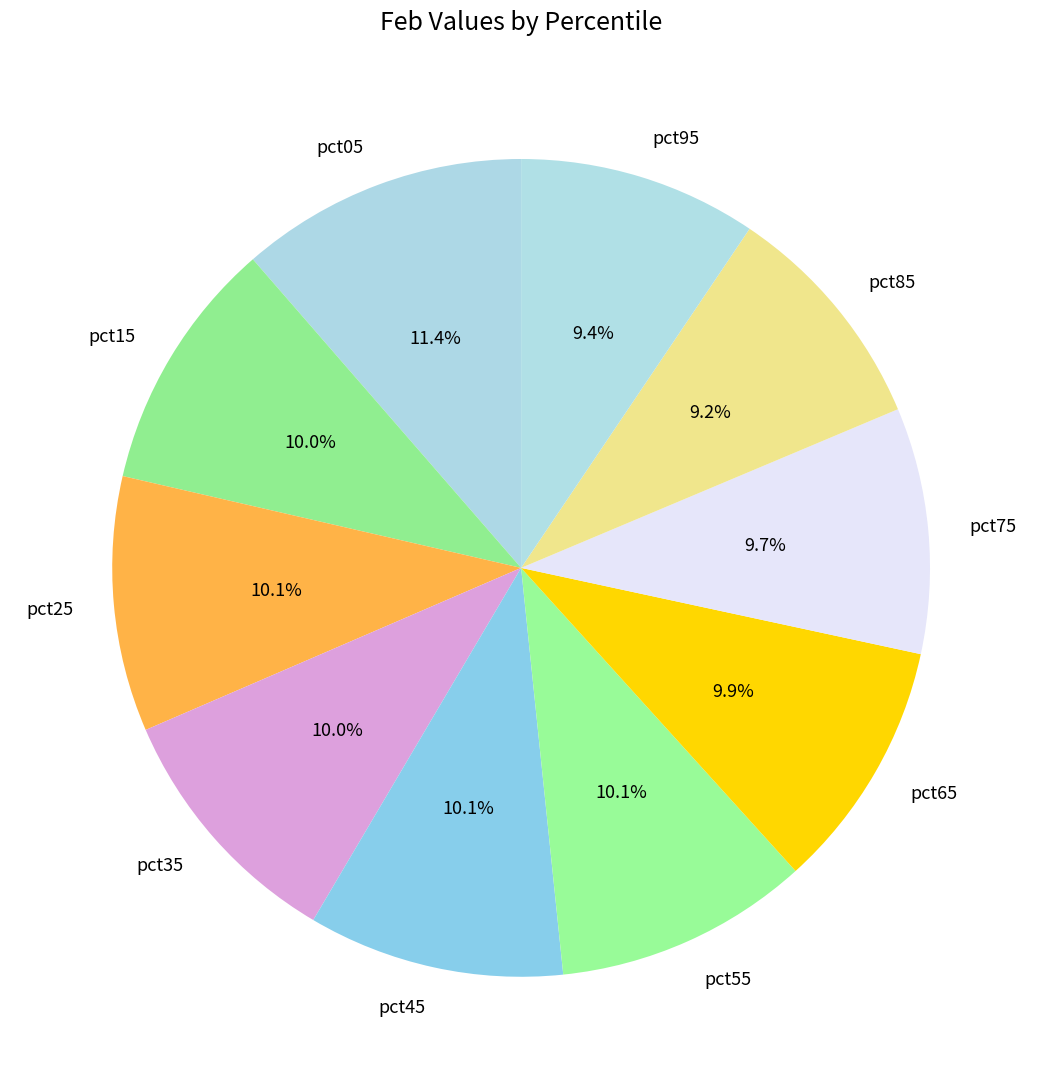

True or false: pct05 accounts for 11% of the total.

True